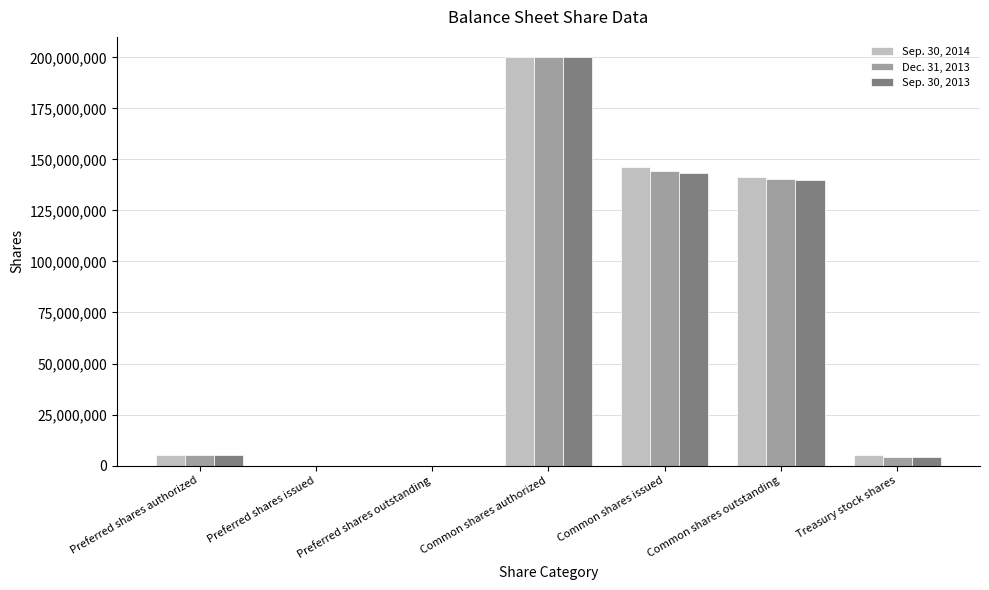

Is the value of Sep. 30, 2013 at Preferred shares issued greater than the value of Dec. 31, 2013 at Common shares issued?

No